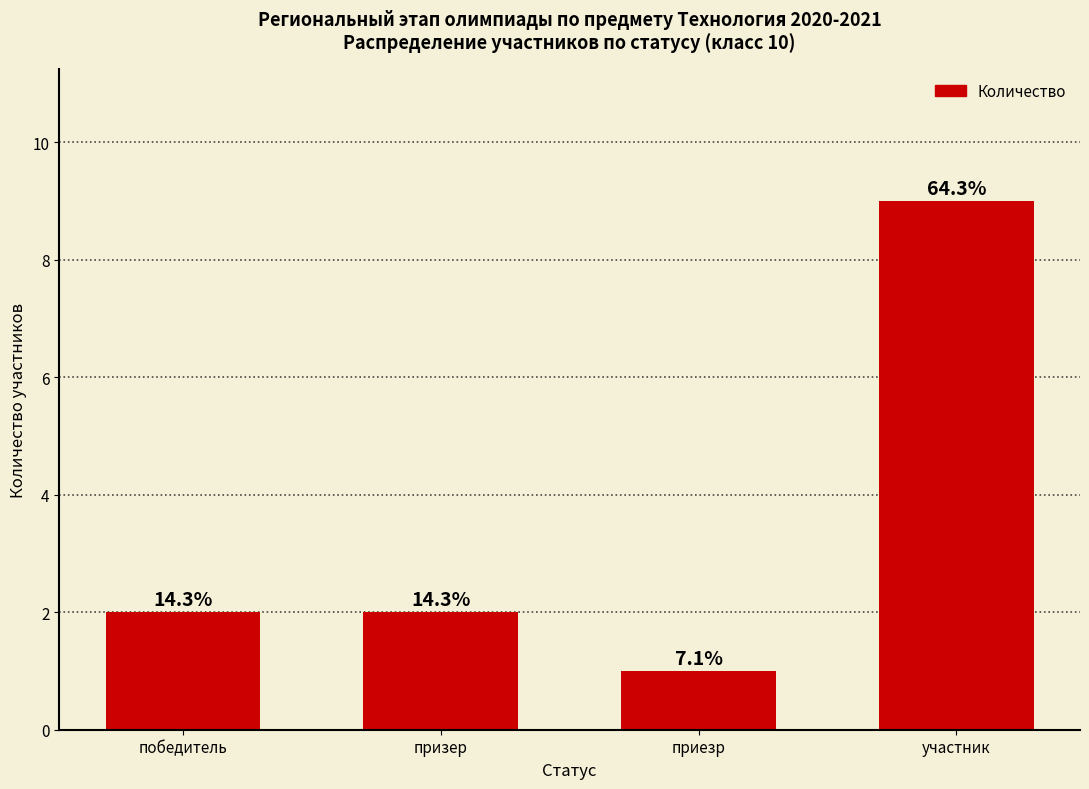

How many bars are there in total?

4